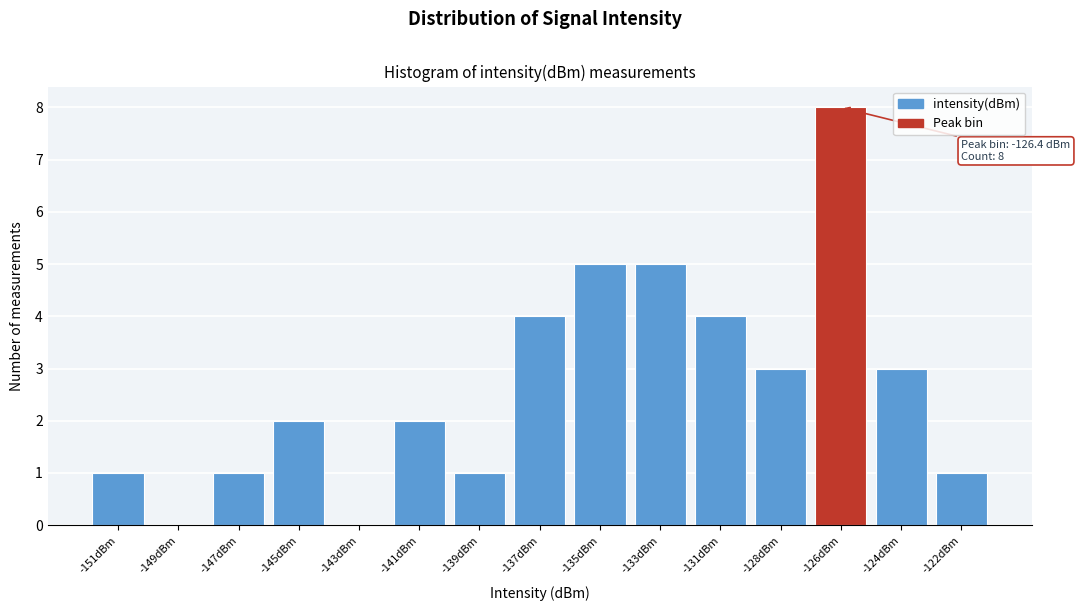

Reading left to right, extract all data points from this chart.

-151dBm=1	-149dBm=0	-147dBm=1	-145dBm=2	-143dBm=0	-141dBm=2	-139dBm=1	-137dBm=4	-135dBm=5	-133dBm=5	-131dBm=4	-128dBm=3	-126dBm=8	-124dBm=3	-122dBm=1